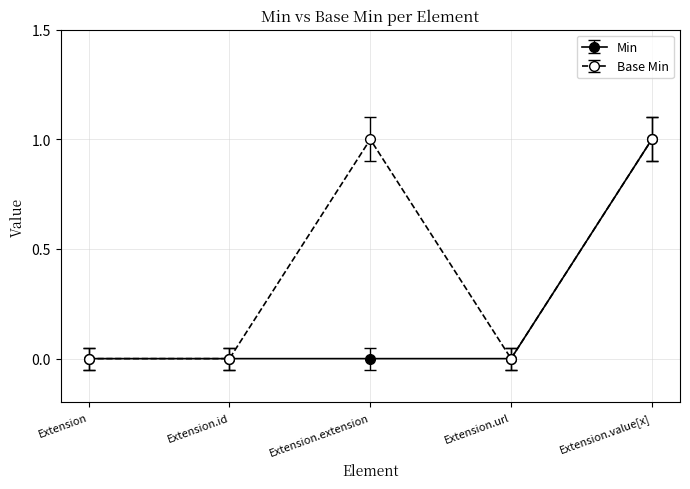

Does the chart display data point markers on the line(s)?

Yes